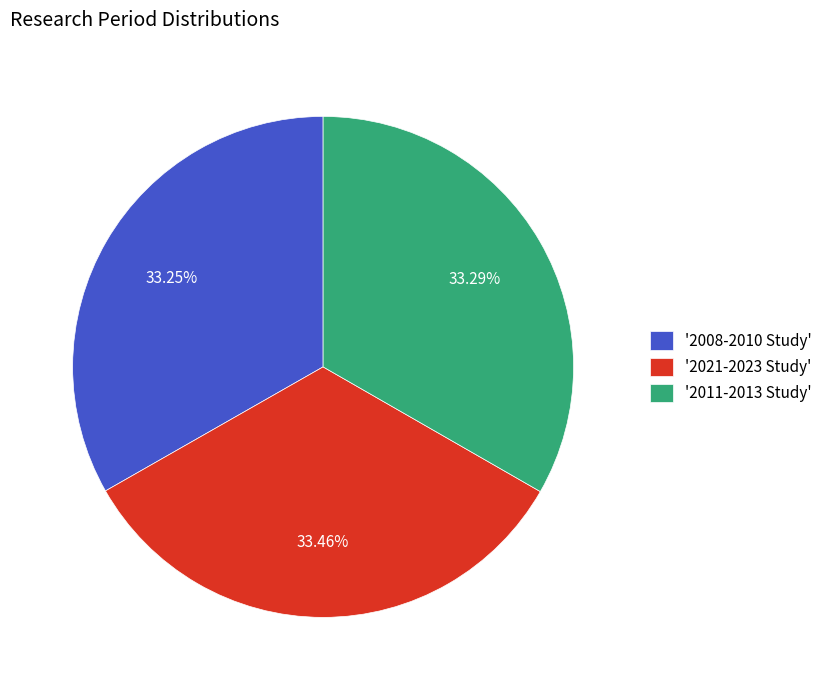

Does '2011-2013 Study' account for over 50% of the chart?

No